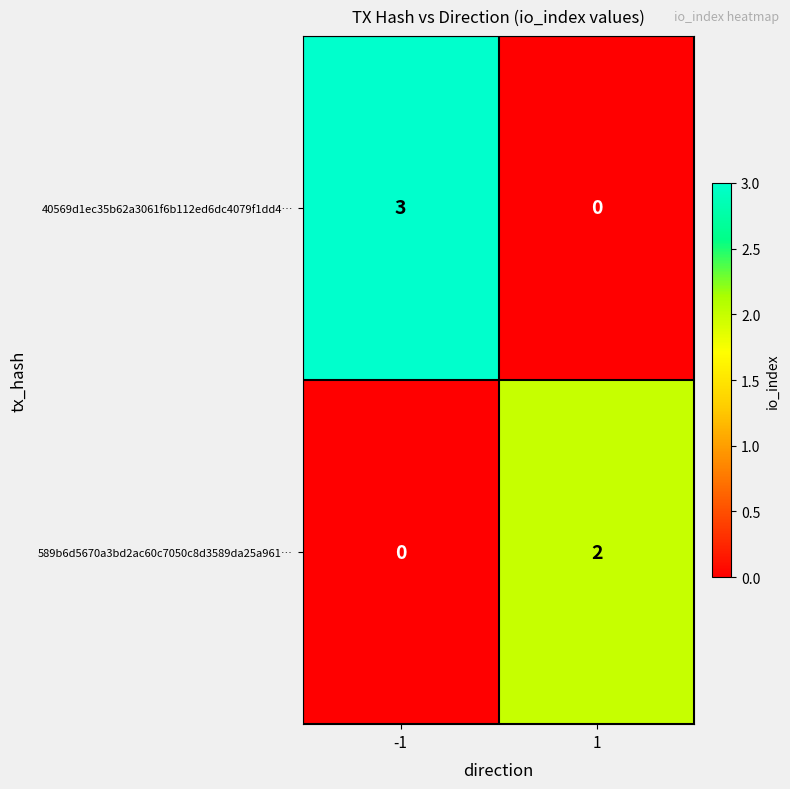

Is it true that 40569d1ec35b62a3061f6b112ed6dc4079f1dd4… equals 3 at -1?

True